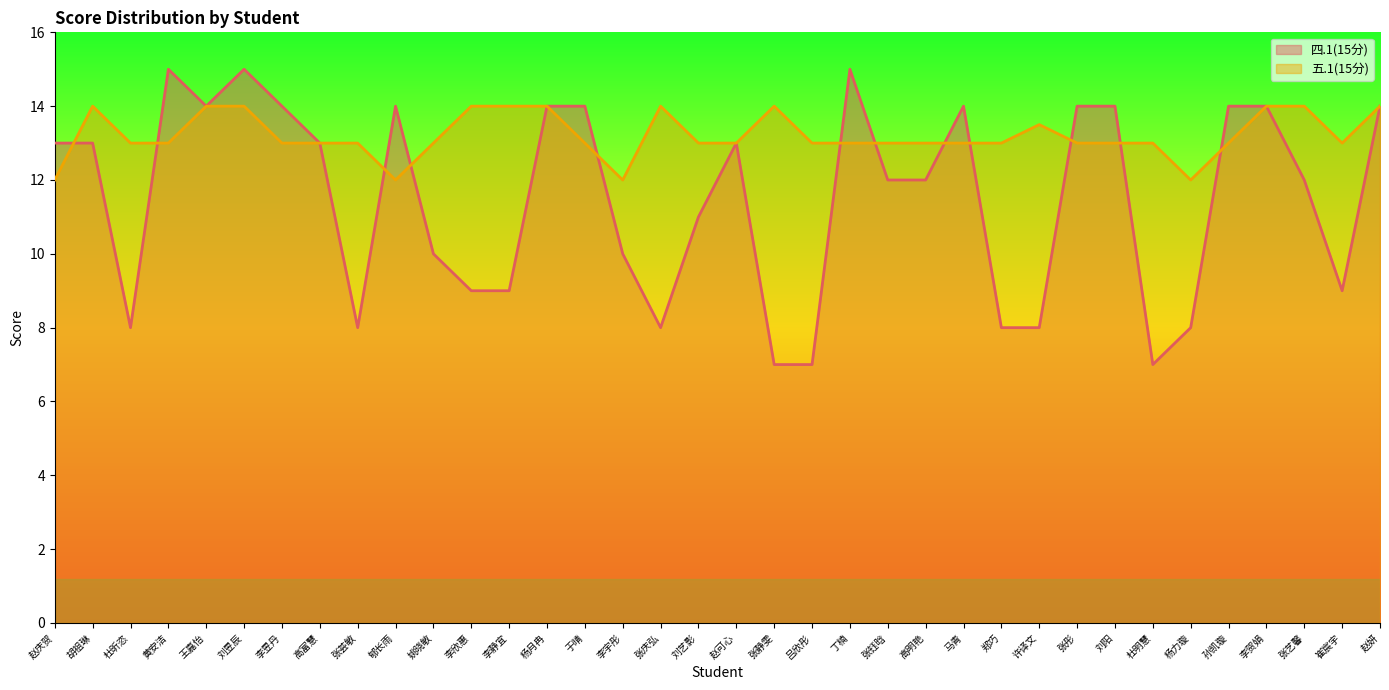

Which series changed the most between 杜明慧 and 崔宸宇?

四.1(15分)